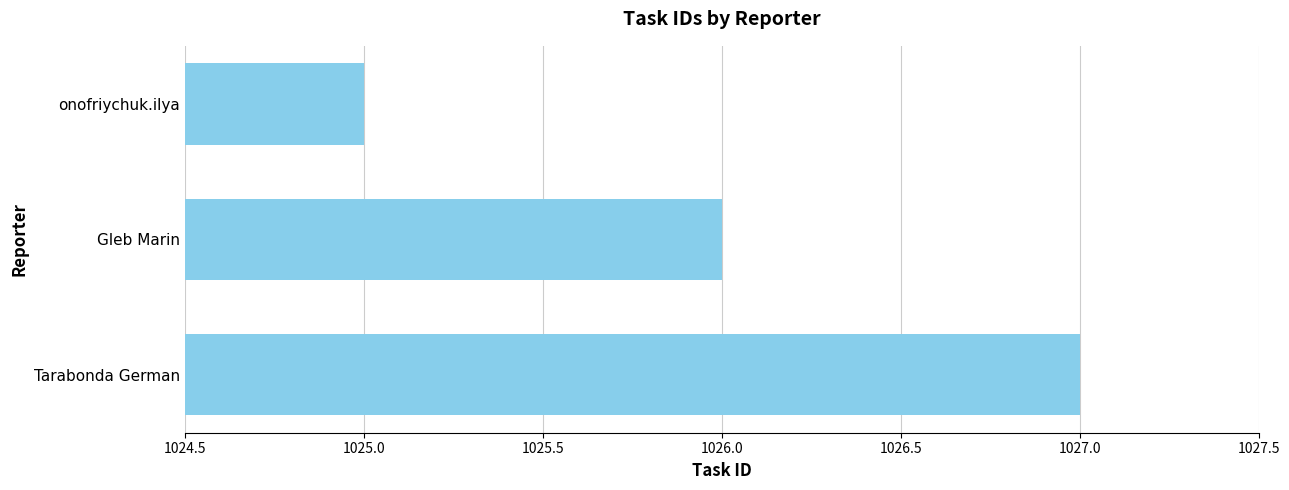

Are the bars grouped side by side (vs. stacked)?

No